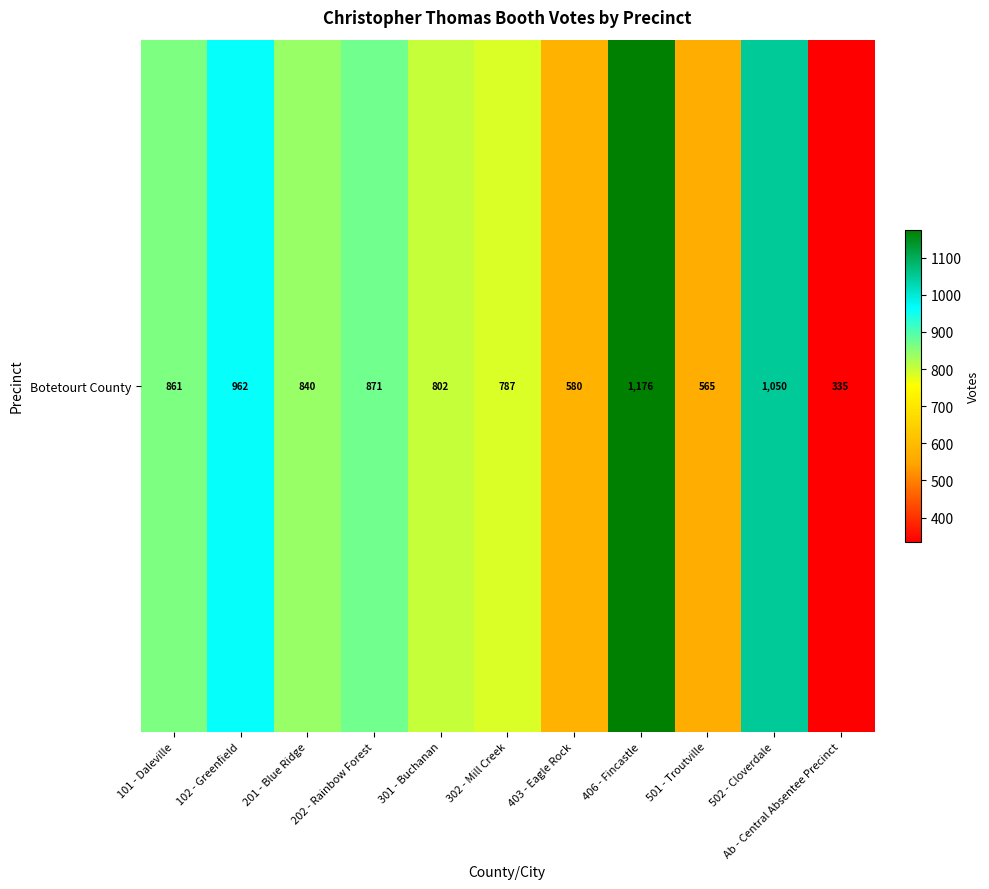

How many data points are less than 840?

5